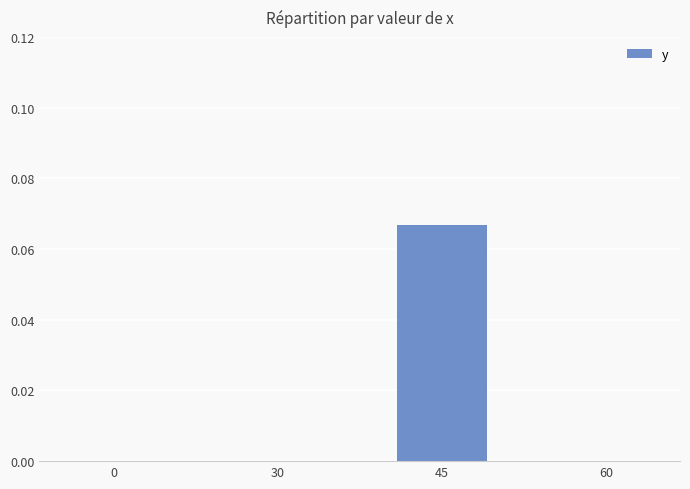

At which category does the chart reach its peak across all series?

45